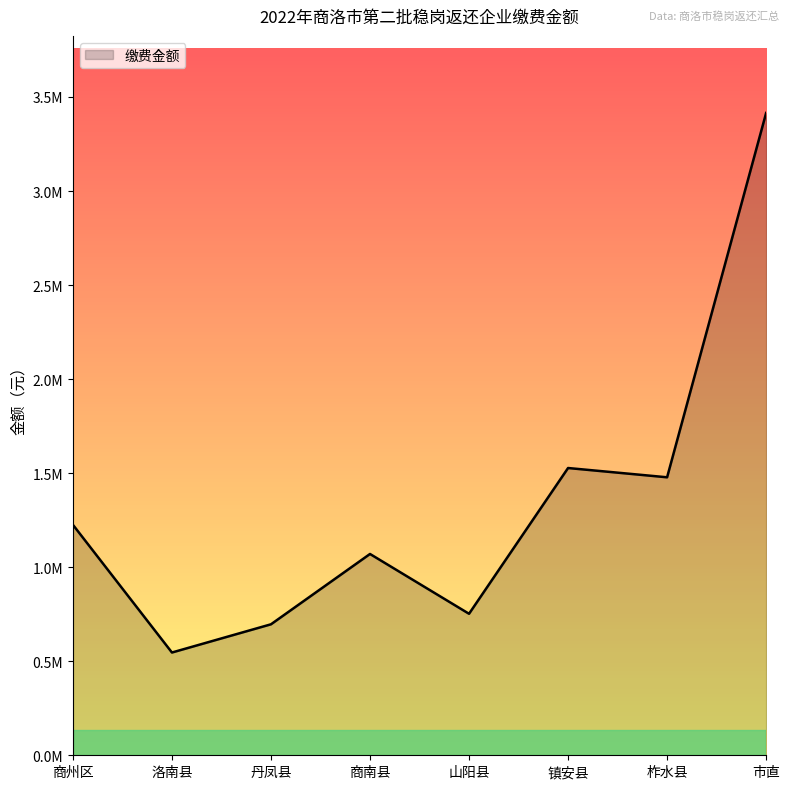

What is the approximate value at 洛南县?

546351.8